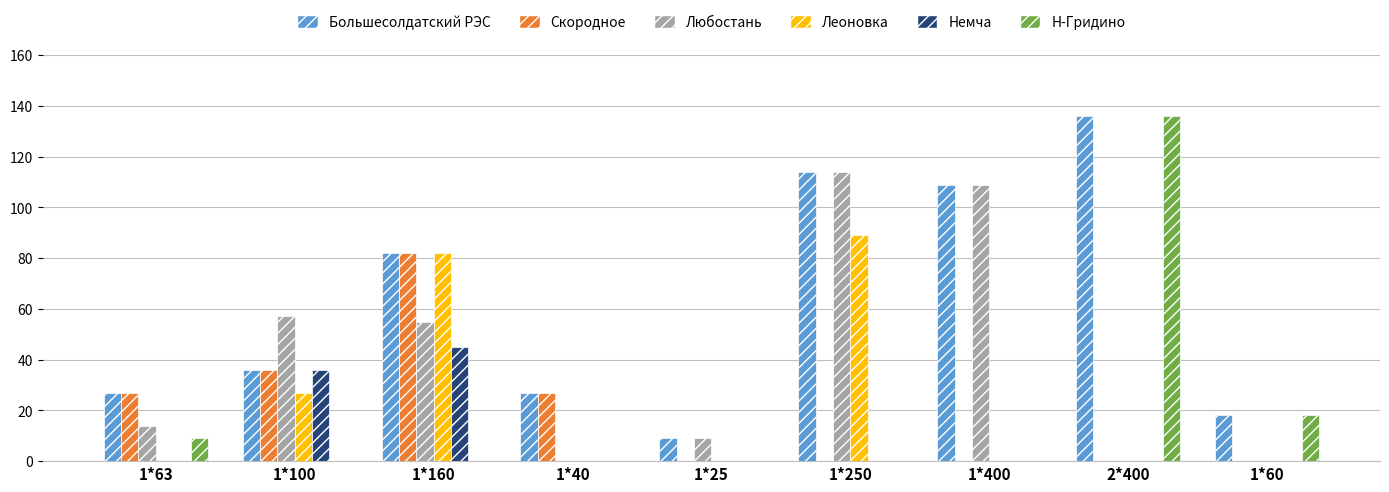

Is the value of Любостань at 1*400 greater than the value of Большесолдатский РЭС at 1*250?

No